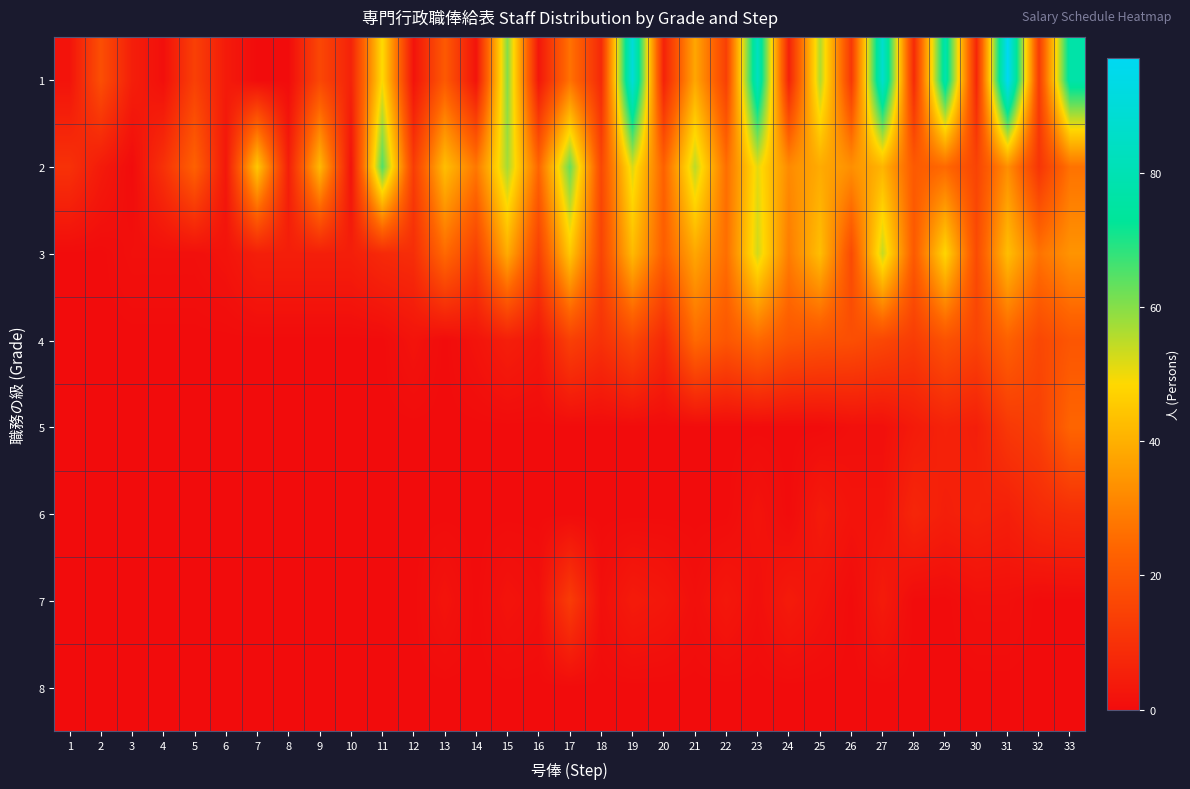

How many categories are shown in the chart?

33